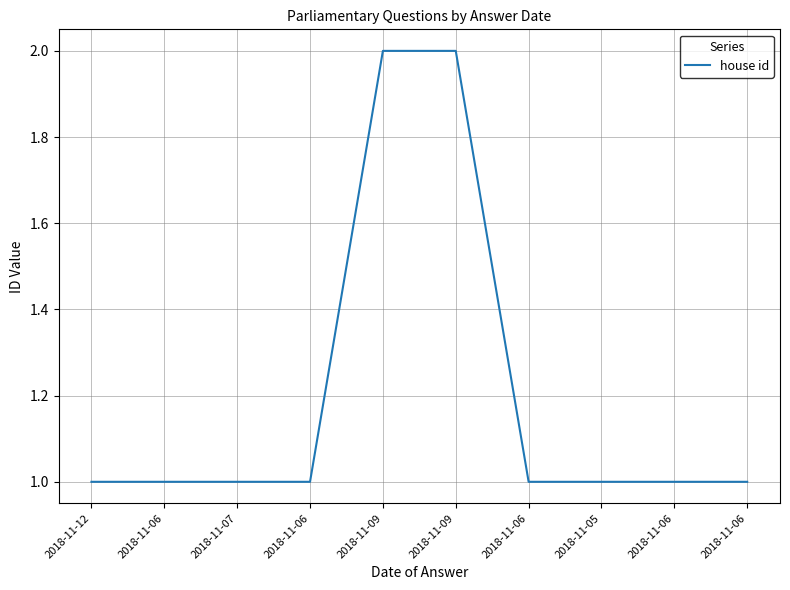

Which has a higher value, 2018-11-09 or 2018-11-06?

2018-11-09